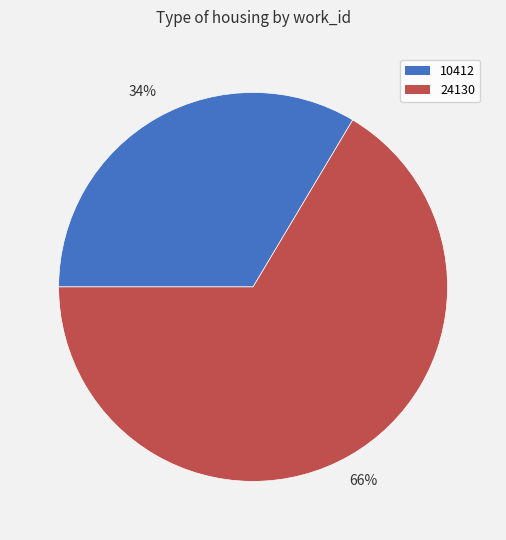

Is 10412 the majority of the pie?

No